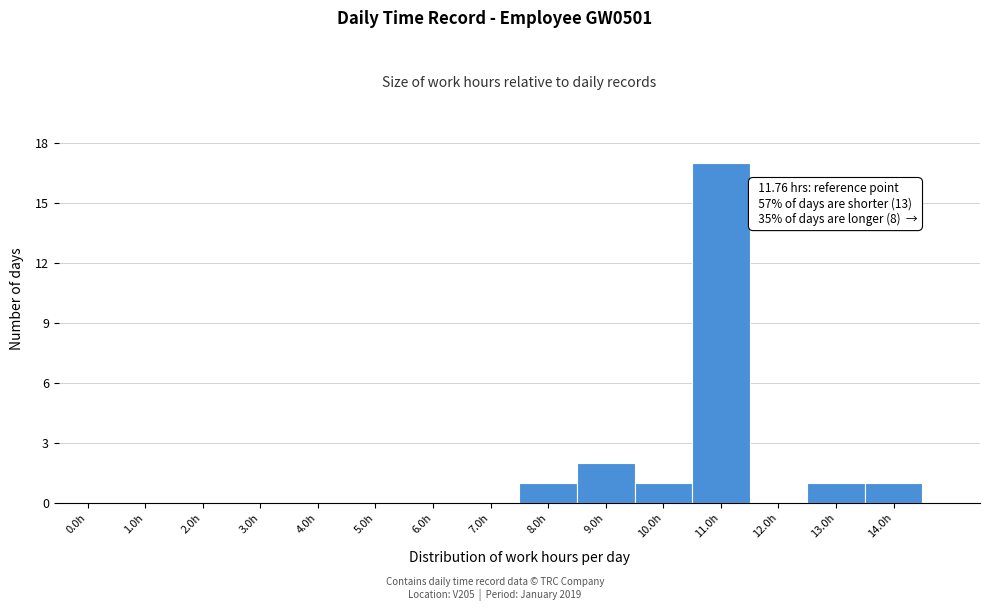

Reading left to right, list all the values displayed in this chart.

0.0h=0	1.0h=0	2.0h=0	3.0h=0	4.0h=0	5.0h=0	6.0h=0	7.0h=0	8.0h=1	9.0h=2	10.0h=1	11.0h=17	12.0h=0	13.0h=1	14.0h=1